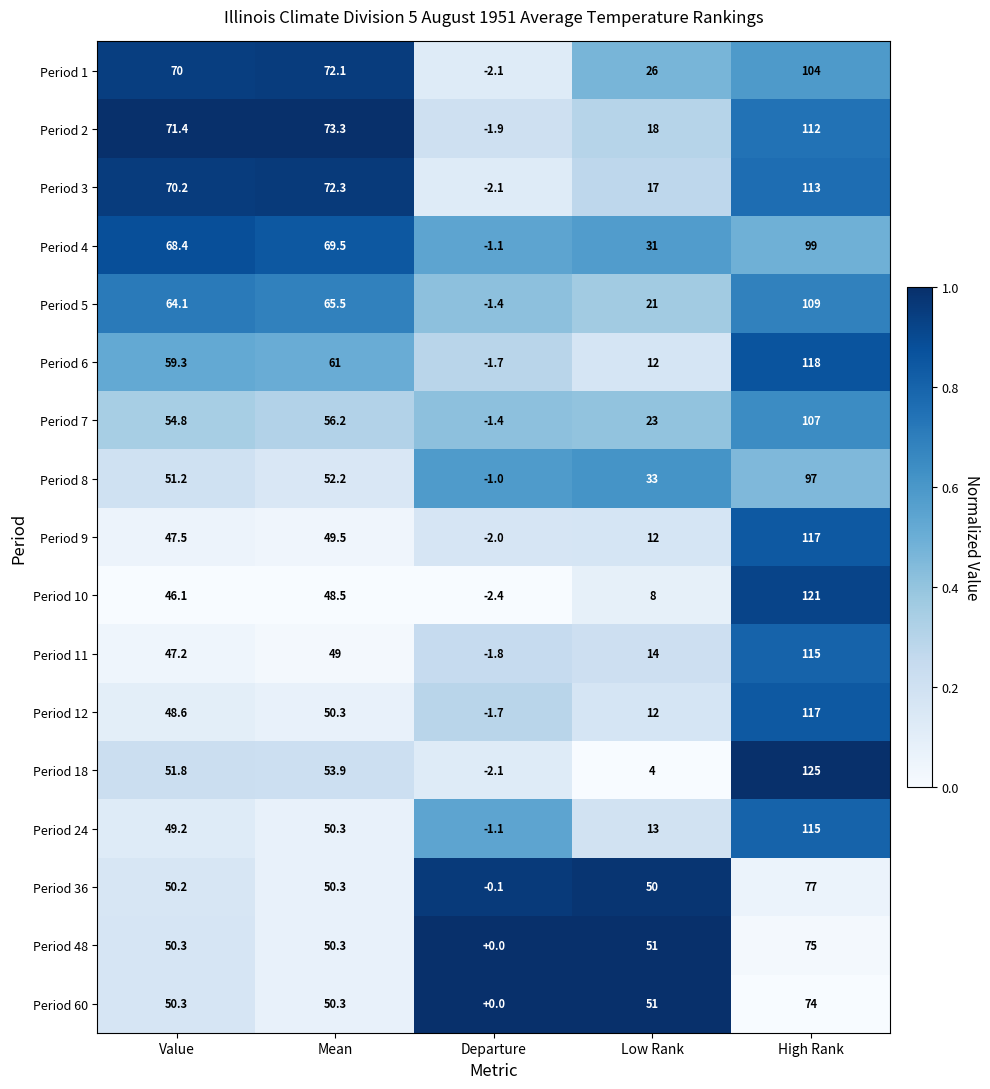

Which series has the widest spread of values?

Period 18